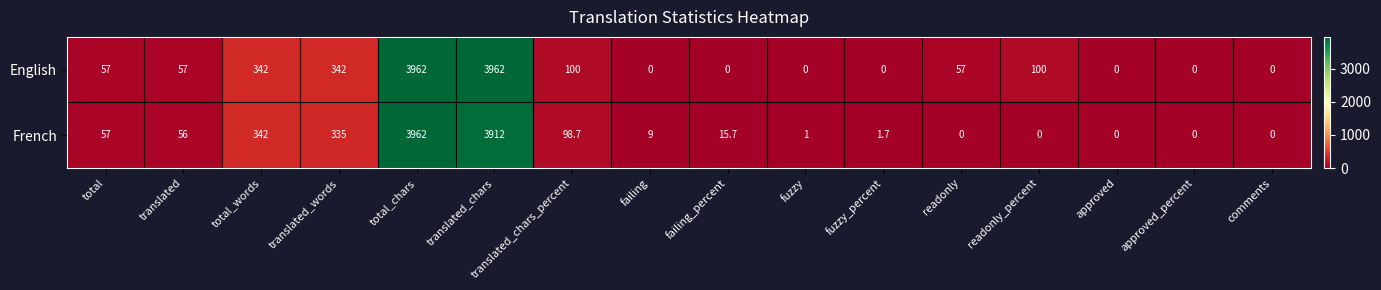

What is the average value of the English series?

561.2